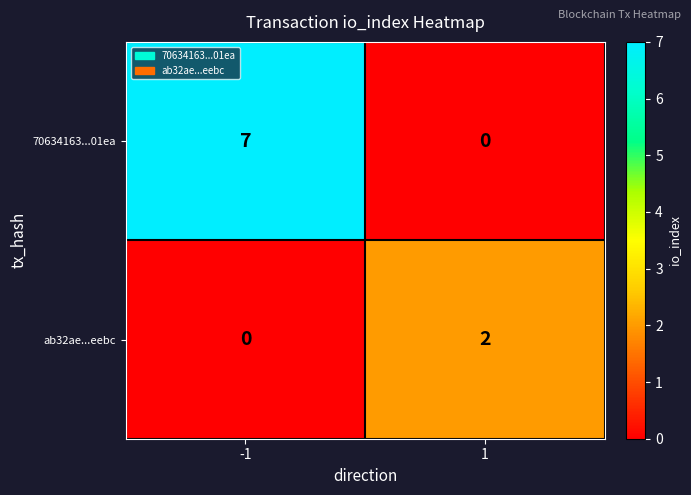

How many positive values does the ab32ae...eebc series have?

1